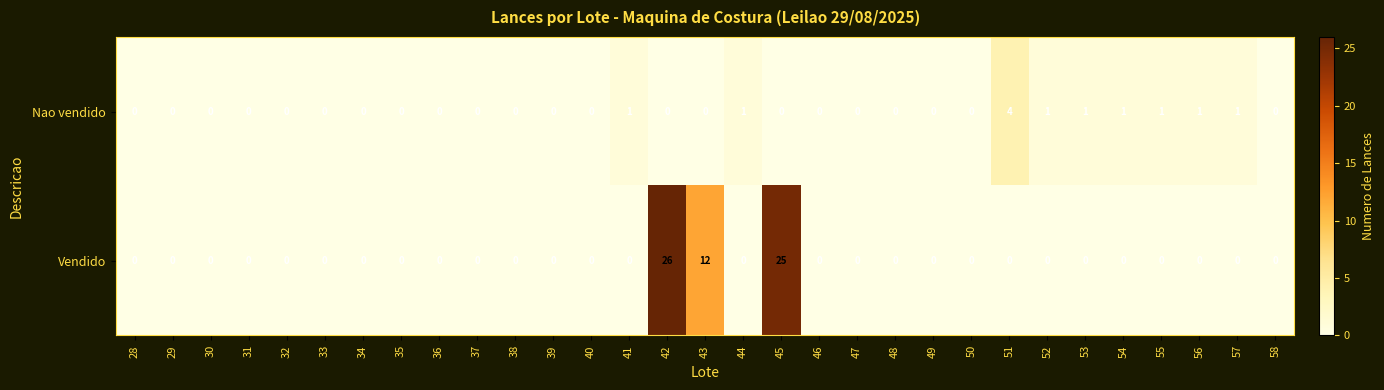

What is the sum of all Nao vendido values?

12